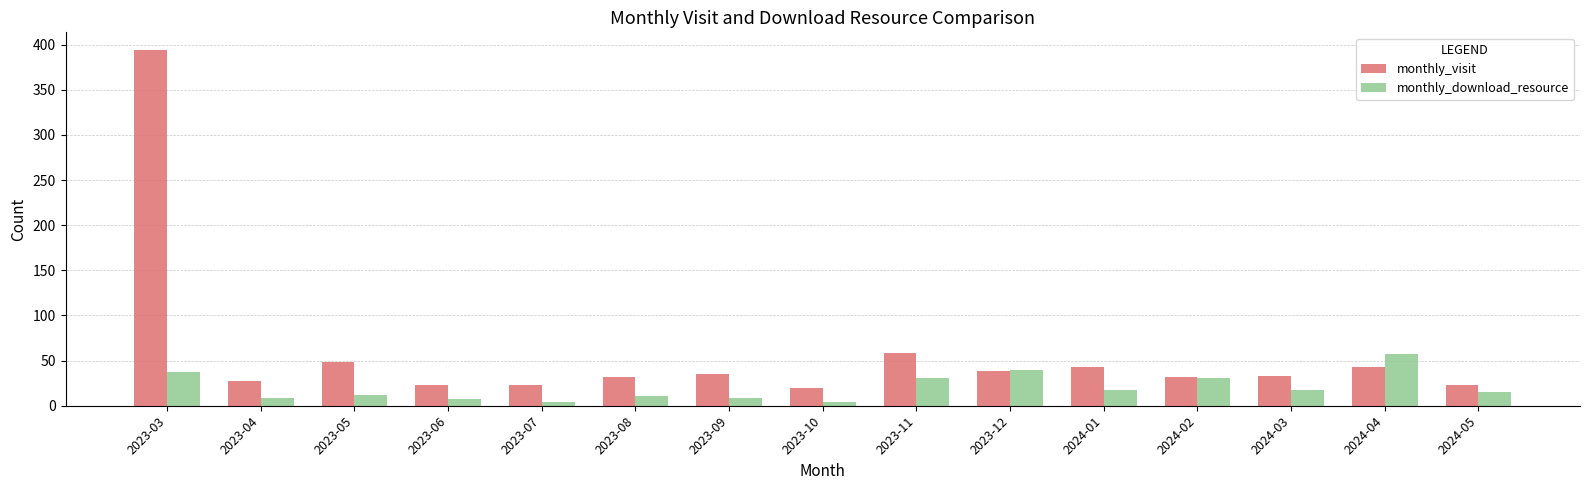

What position from the right is 2023-05?

13